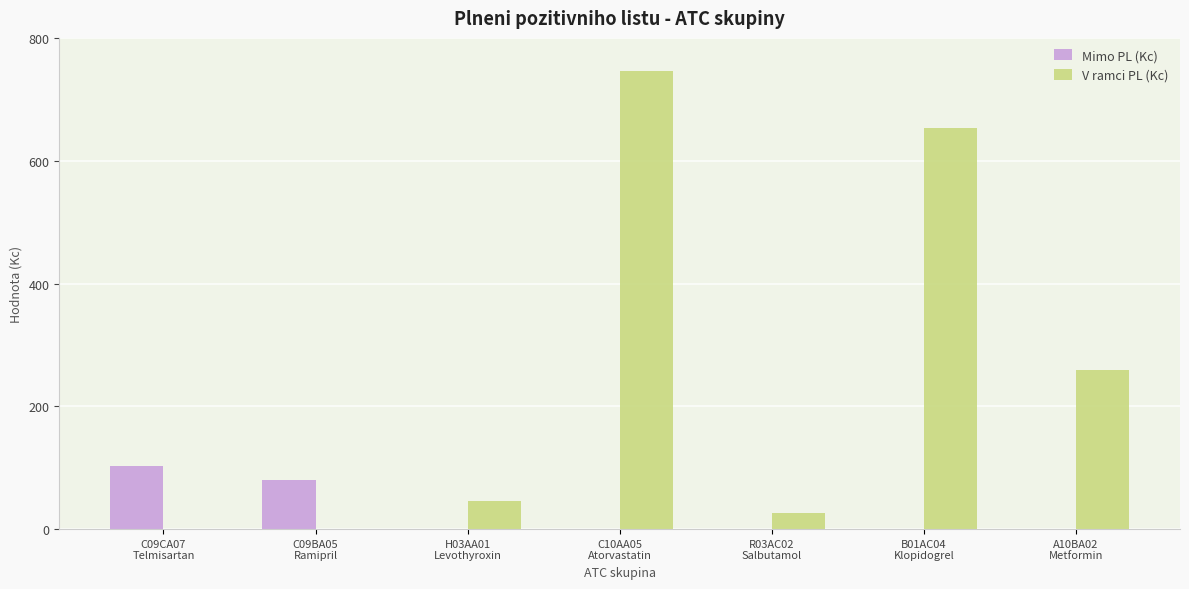

What is the approximate value of V ramci PL (Kc) at R03AC02
Salbutamol?

25.5